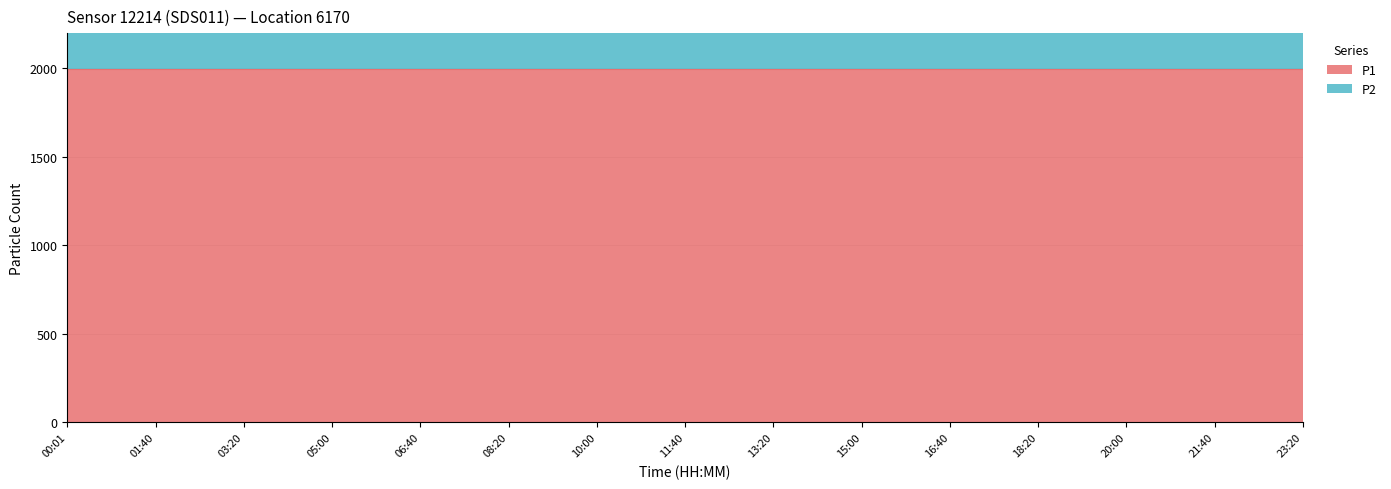

Which series has the largest total across all categories?

P1